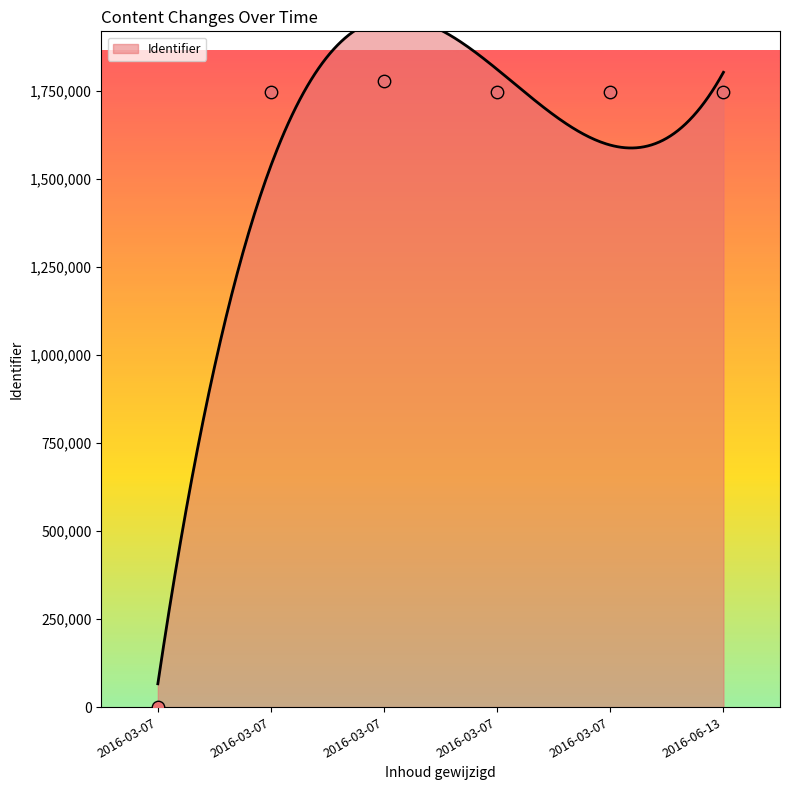

Between 2016-06-13 and 2016-03-07, which is larger?

2016-03-07